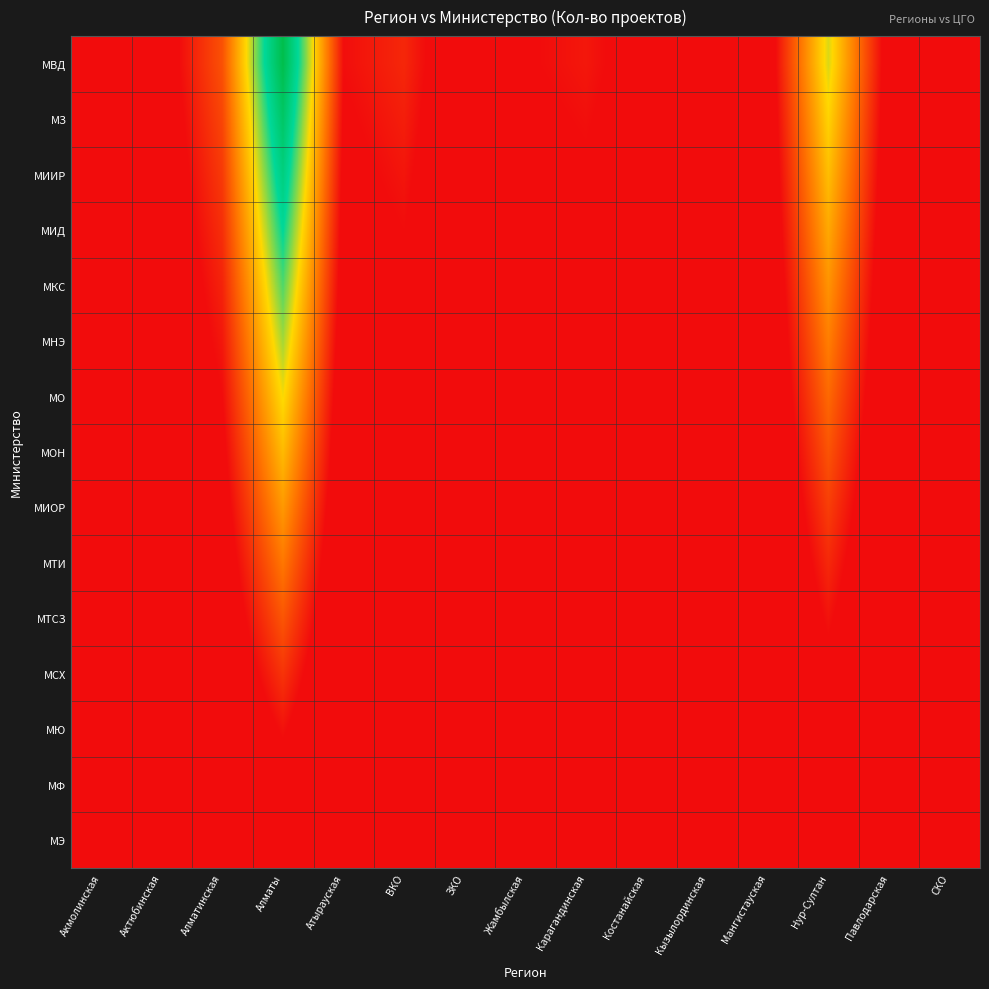

Which series has the widest spread of values?

МВД